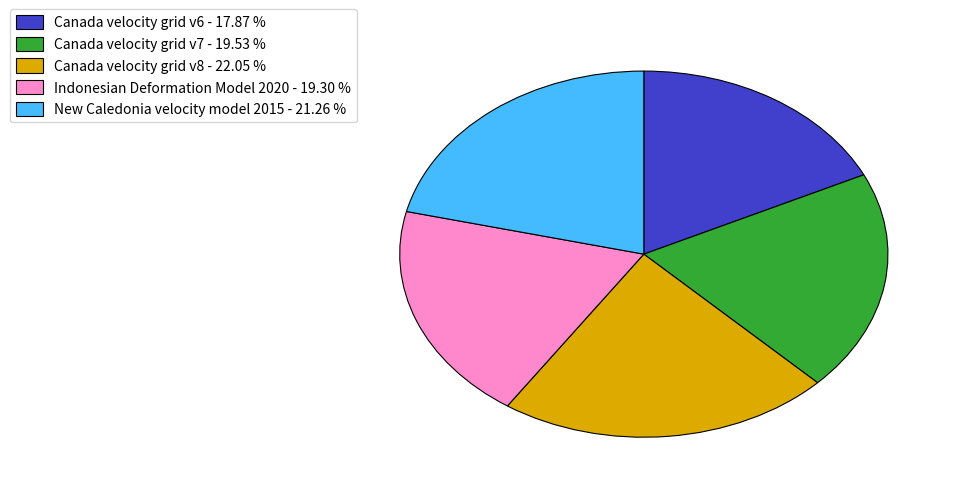

Is the sum of Indonesian Deformation Model 2020 and New Caledonia velocity model 2015 greater than half?

No